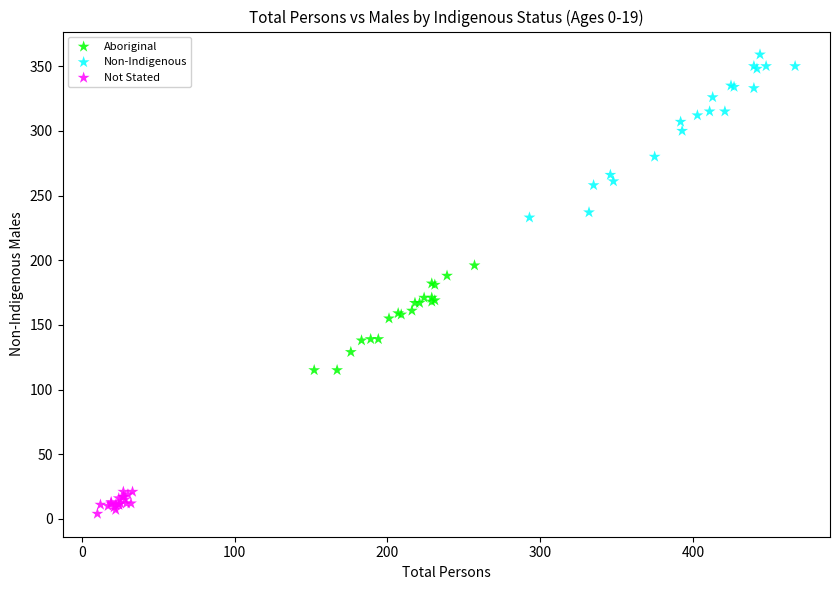

Which series contains the lowest Y value?

Not Stated